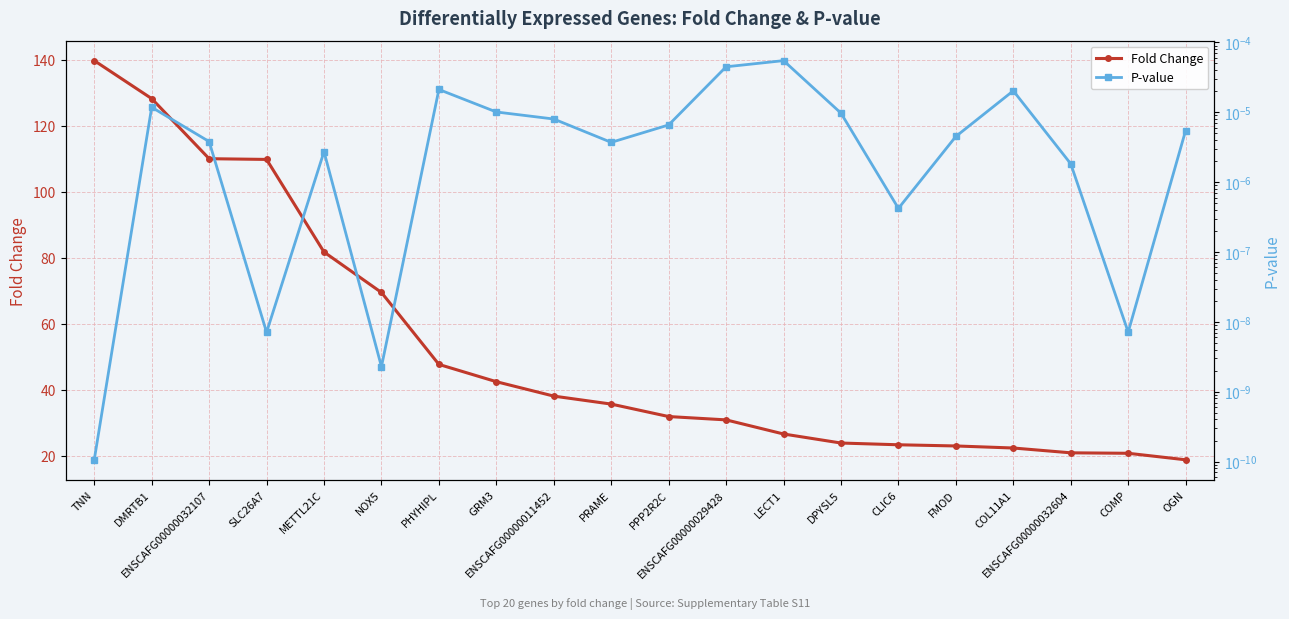

True or false: Fold Change and P-value cross at least once.

False